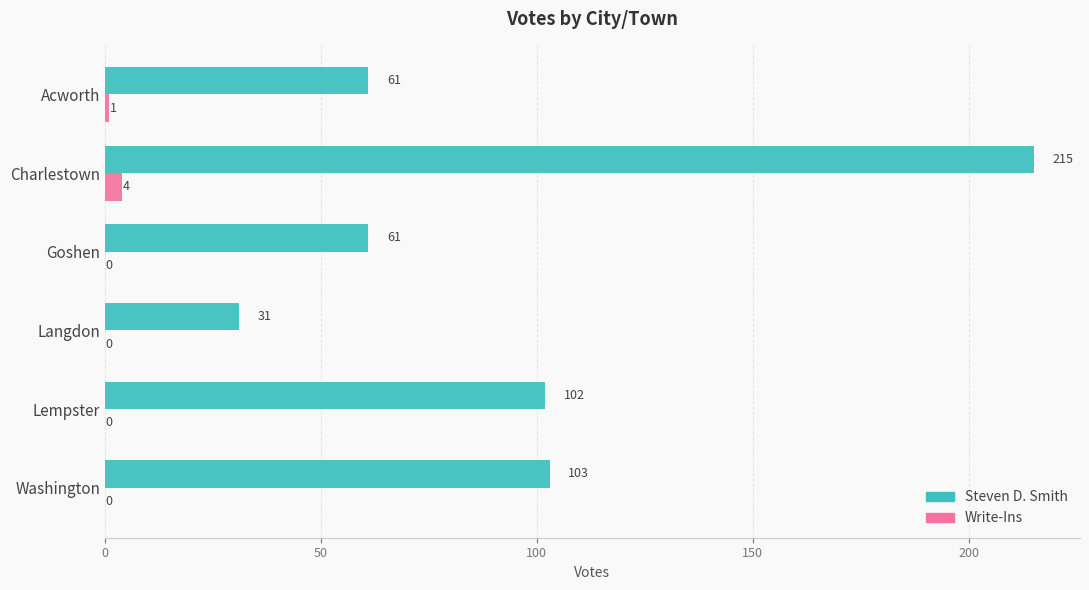

What is the greatest value displayed?

215